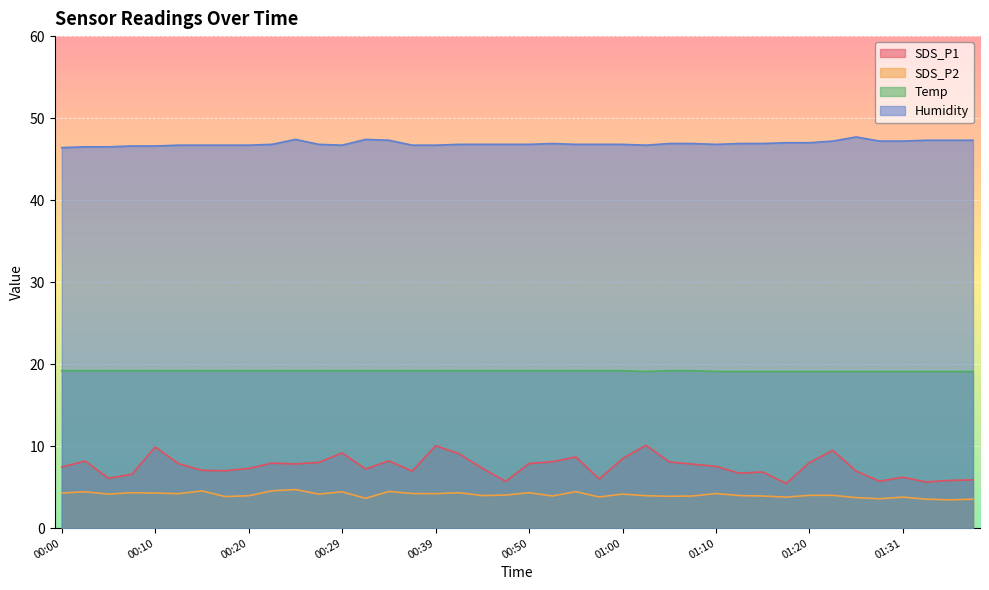

What position from the right is 00:57?

17